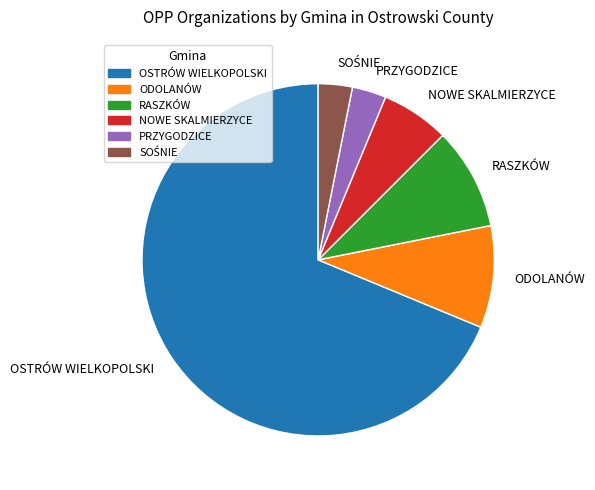

Is the sum of PRZYGODZICE and NOWE SKALMIERZYCE greater than half?

No